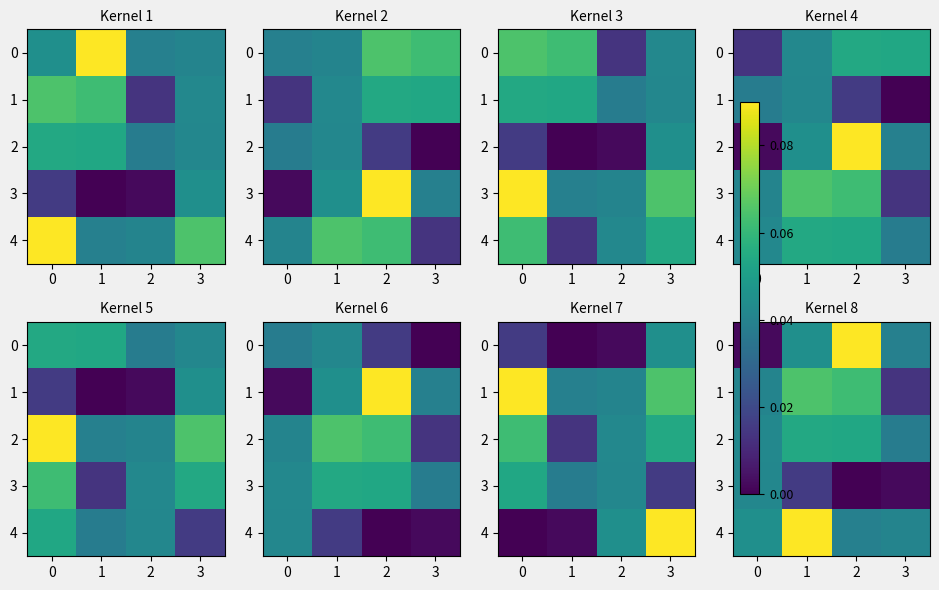

Between 2 and 0, which is larger?

2